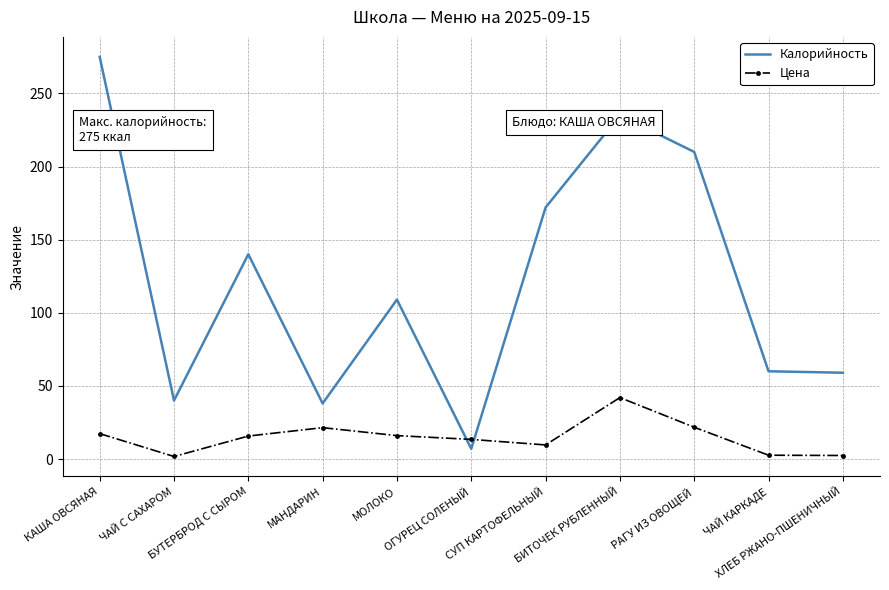

The value of Калорийность at РАГУ ИЗ ОВОЩЕЙ is 210.0. True or false?

True